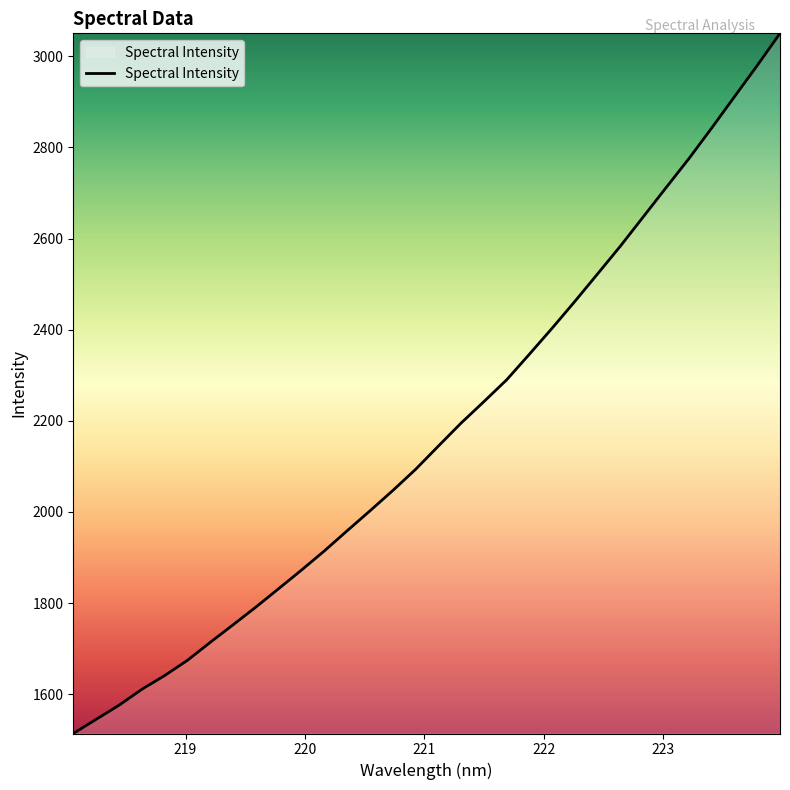

What is the difference between the maximum and minimum values?

1536.7